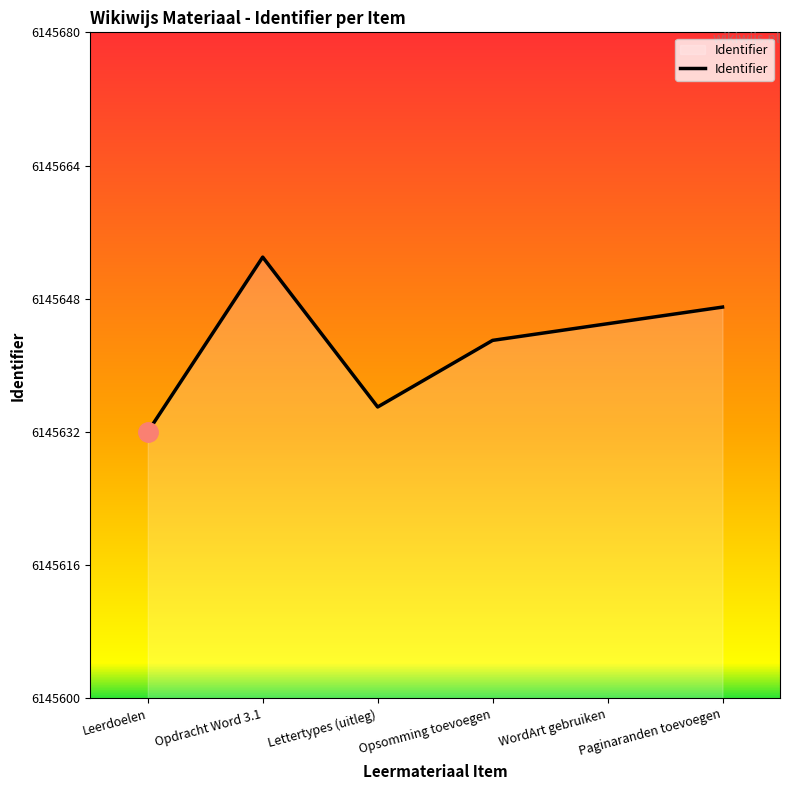

What position from the left is Lettertypes (uitleg)?

3